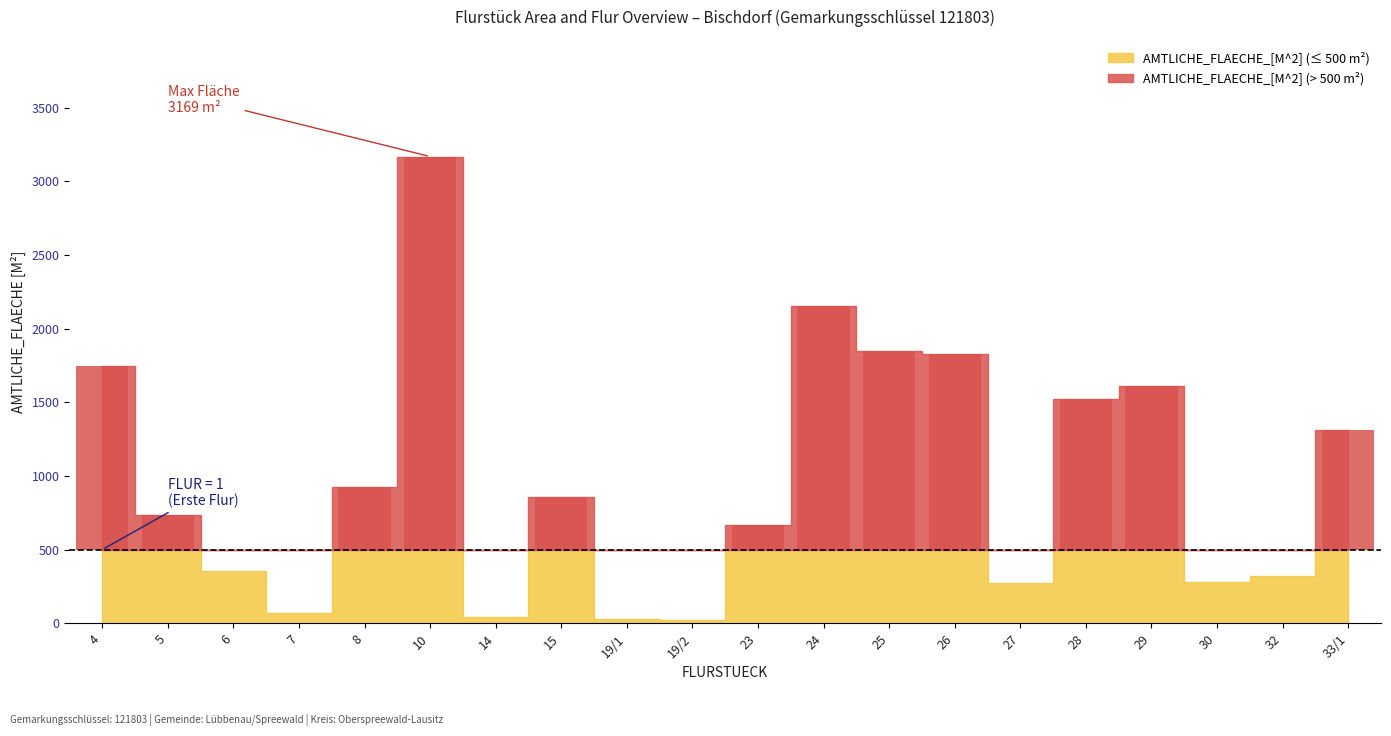

How many data points in AMTLICHE_FLAECHE_[M^2] are above 857?

9